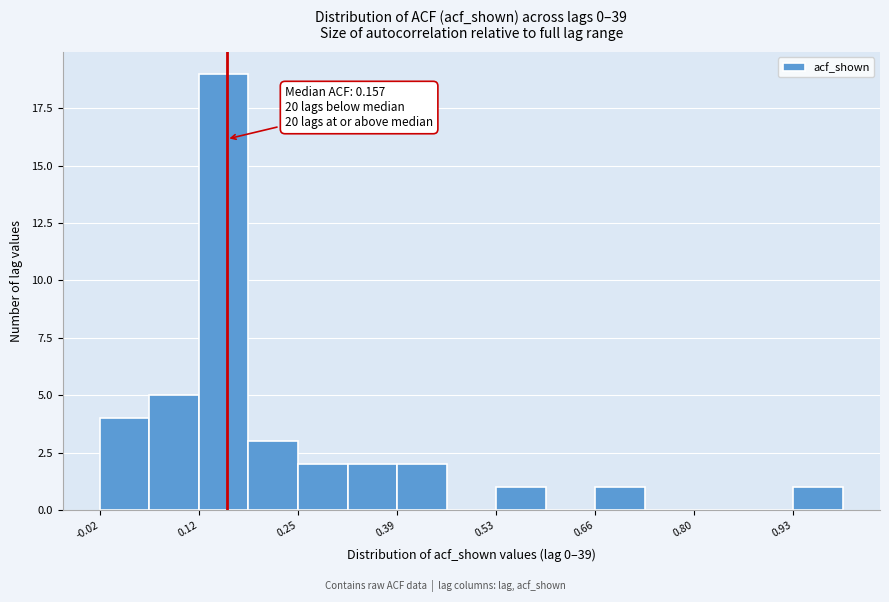

Read against the x-axis, roughly where is the centre of the tallest bar?

0.16